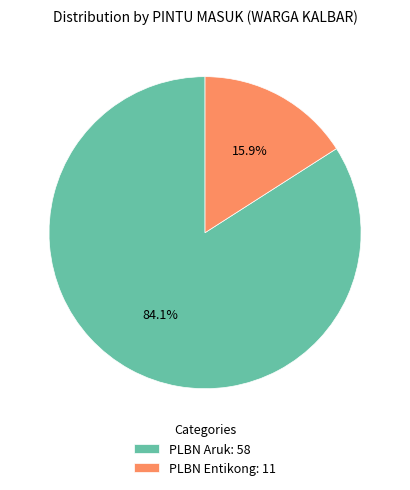

What percentage is the PLBN Aruk slice, to the nearest percent?

84%